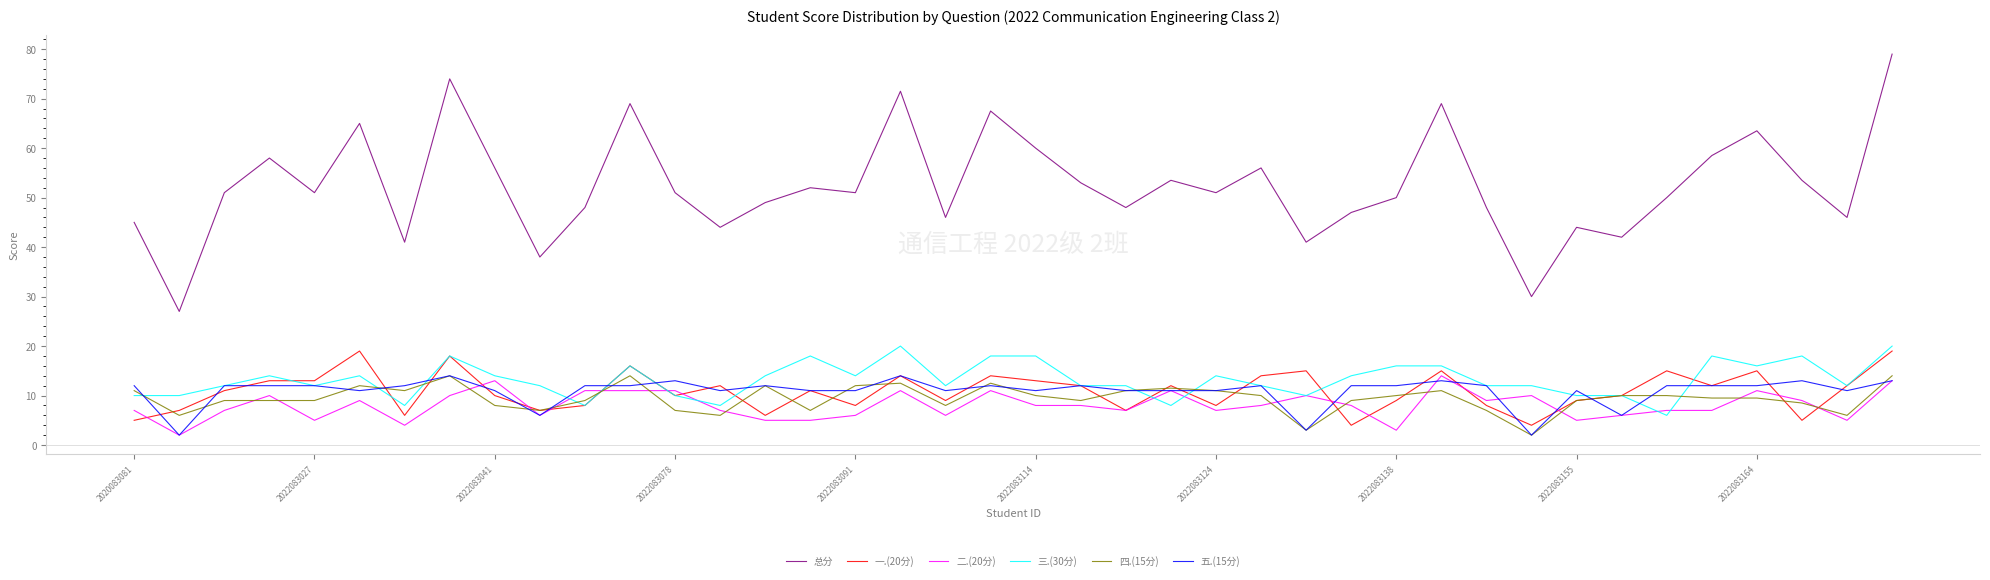

Which series has the widest spread of values?

总分